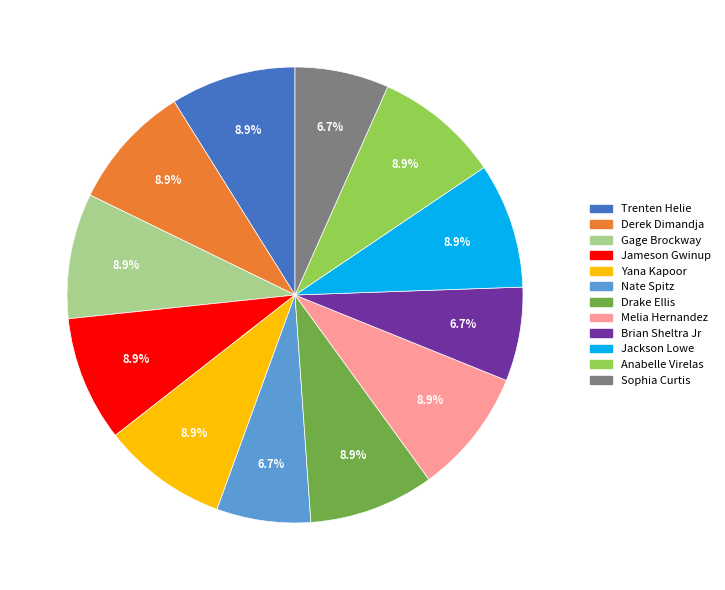

How many slices are in this pie chart?

12